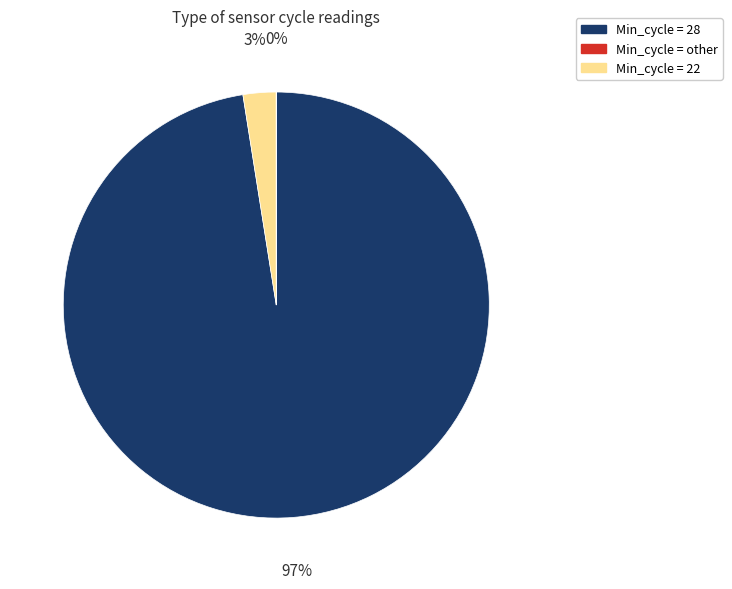

To the nearest percent, what is the difference between the largest and smallest slice percentages?

97%